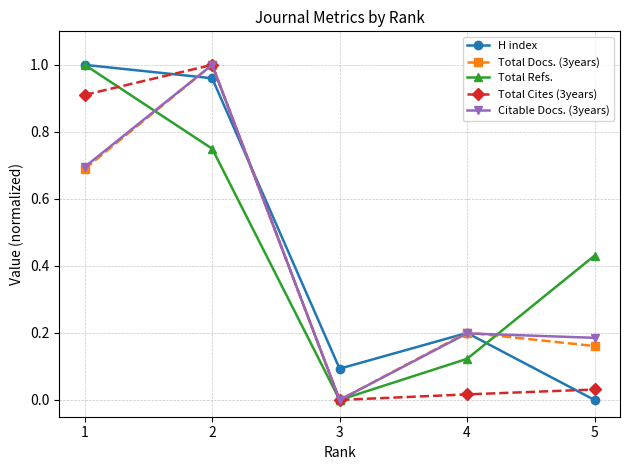

How many interior local valleys does the Total Cites (3years) series have?

1